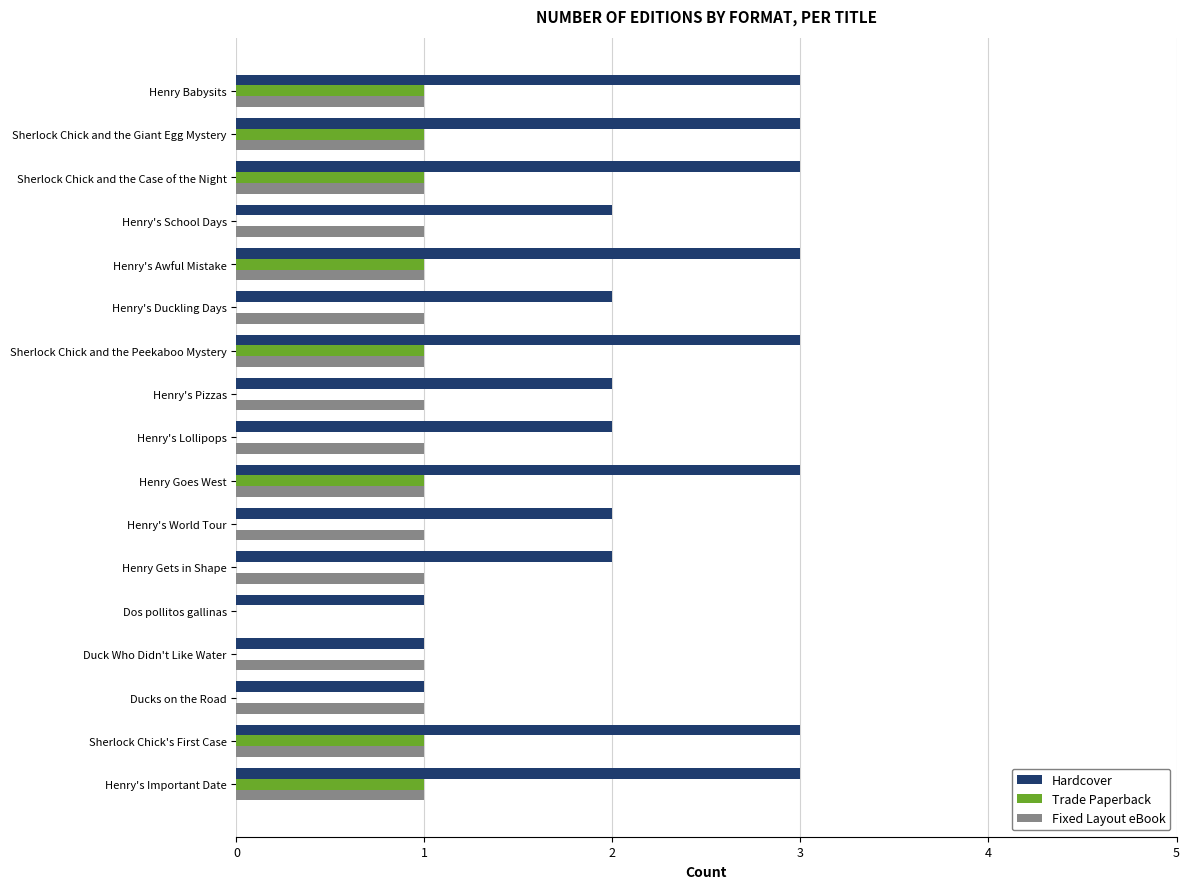

What is the sum of all Hardcover values?

39